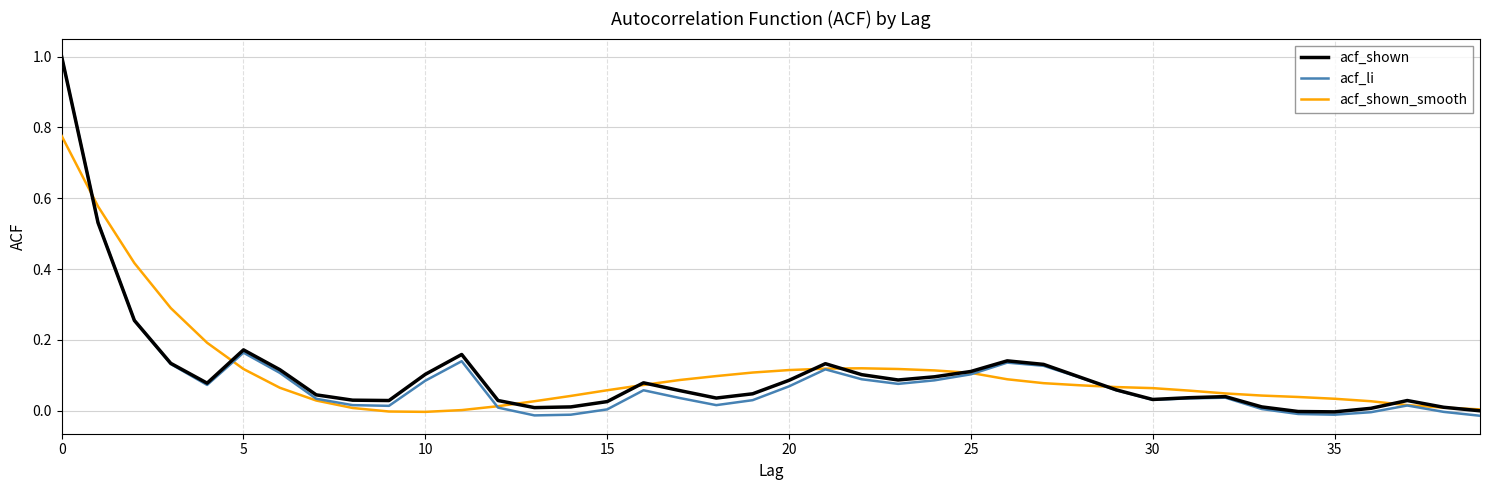

Which series has the widest spread of values?

acf_li